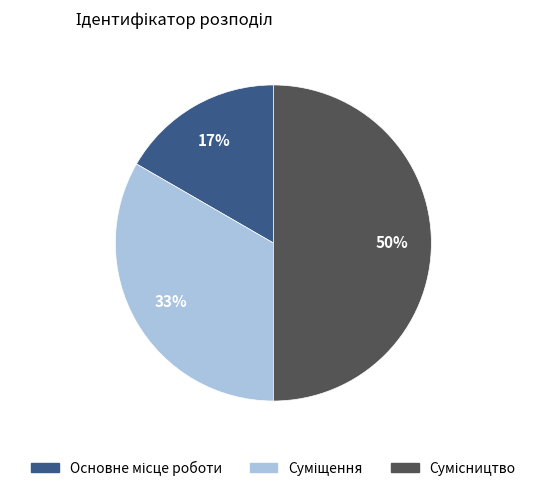

To the nearest percent, what is the average slice percentage?

33%